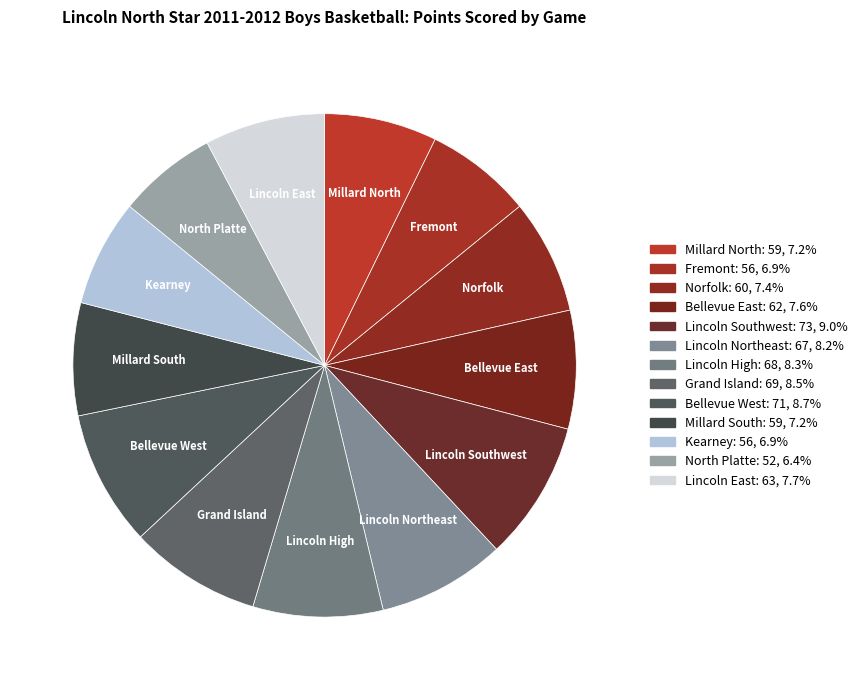

Count the number of slices in the pie.

13